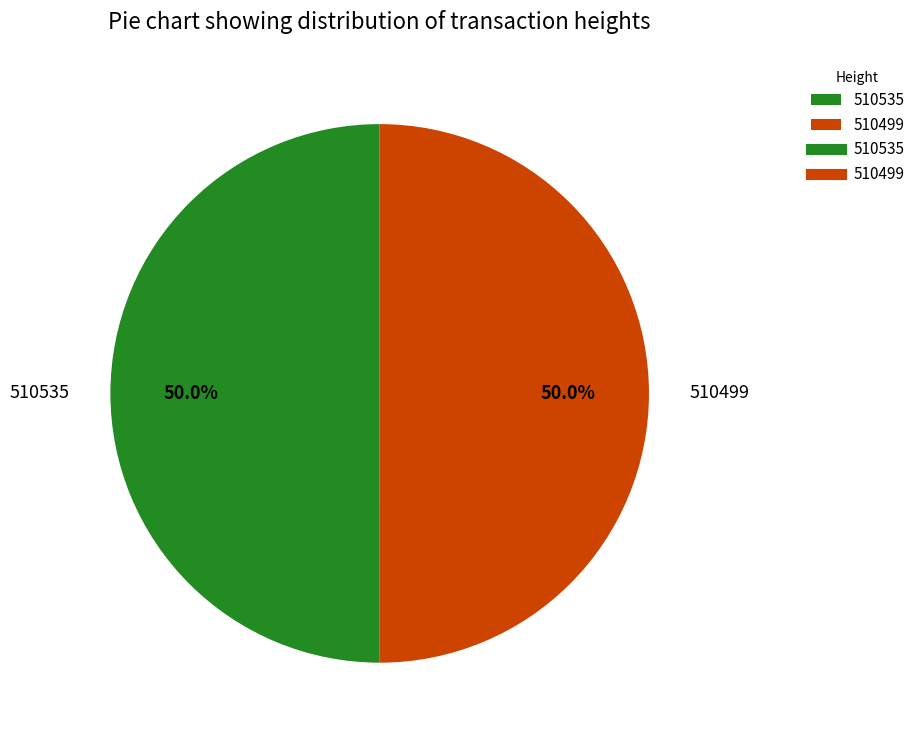

To the nearest percent, what is the combined percentage of 510535 and 510499?

100%